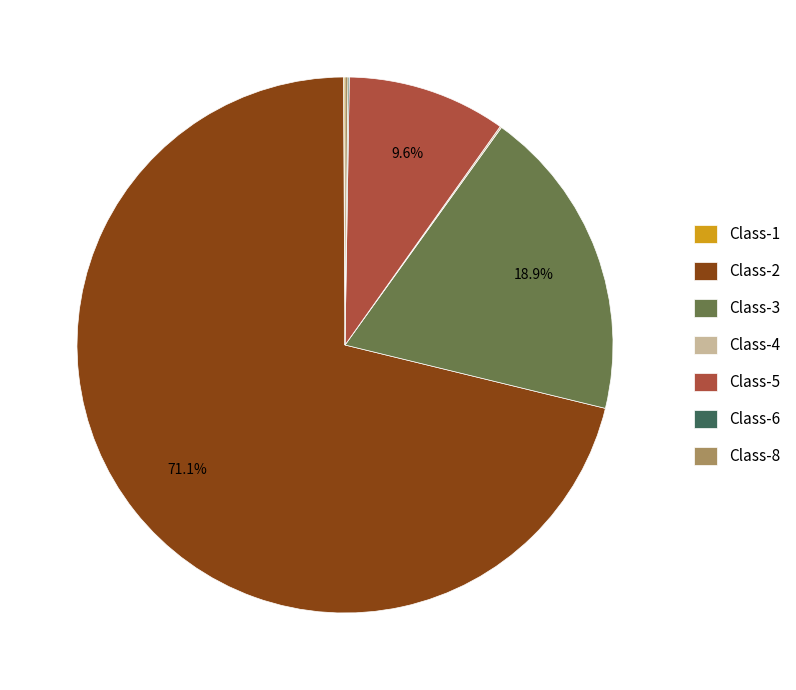

Which slice is the largest?

Class-2